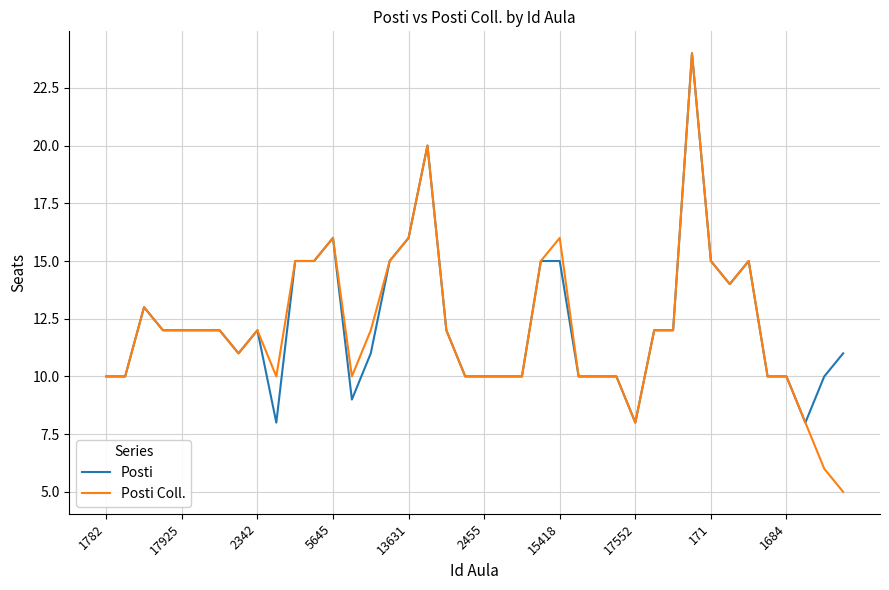

What is the minimum value shown in the chart?

5